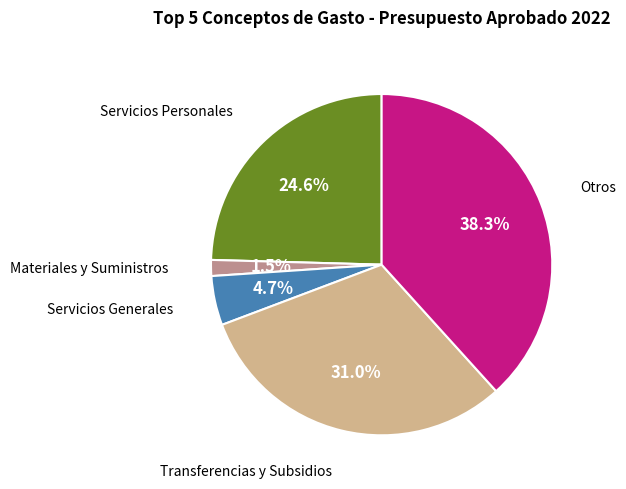

Count the number of slices in the pie.

5